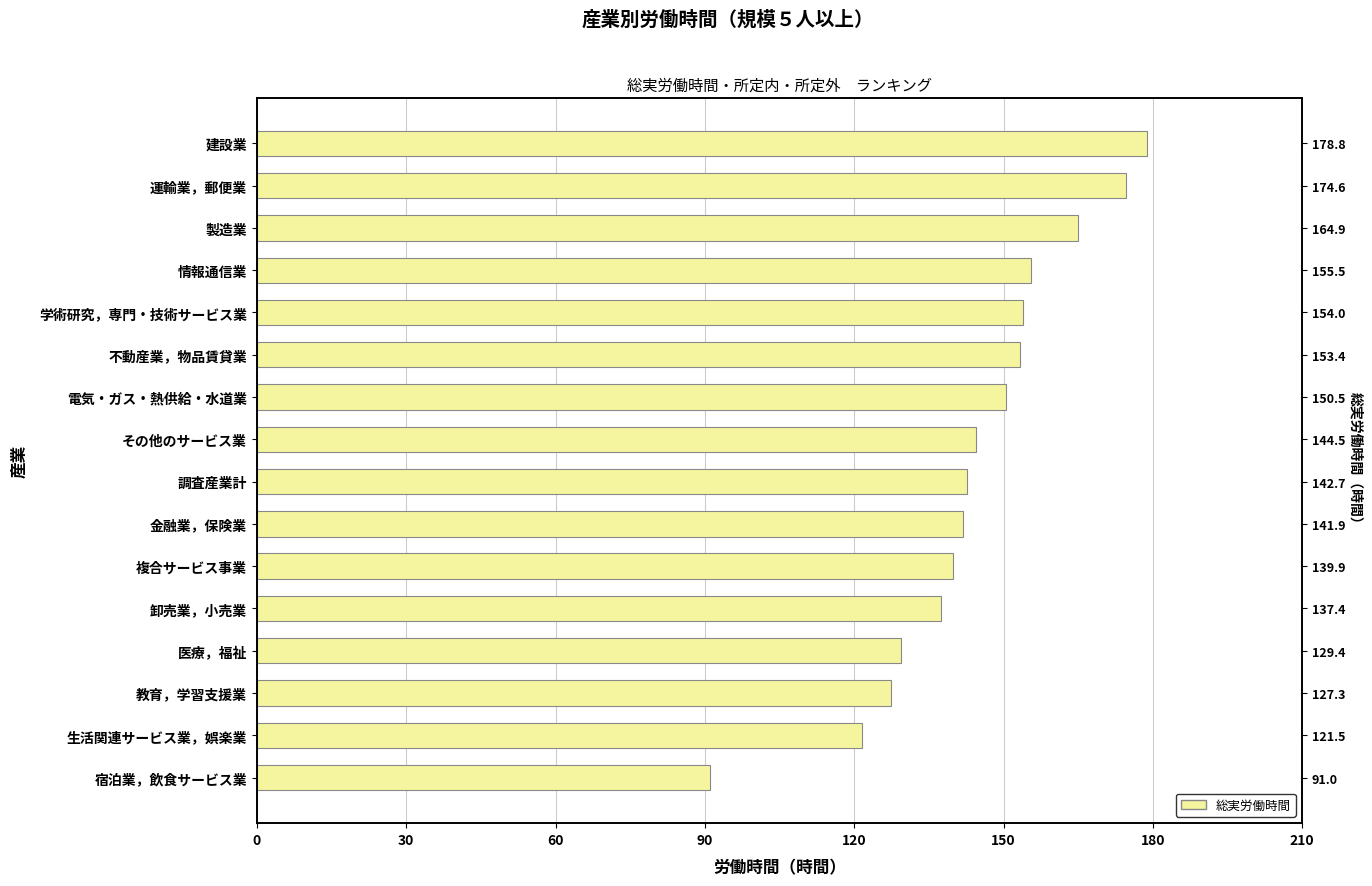

How many bars are there in total?

16